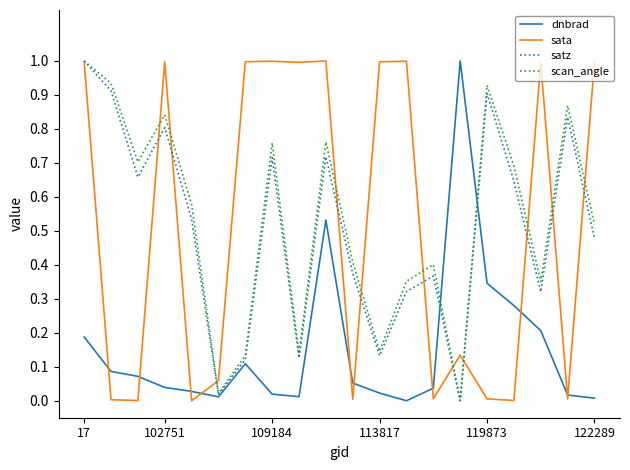

What is the maximum value for sata?

1.0